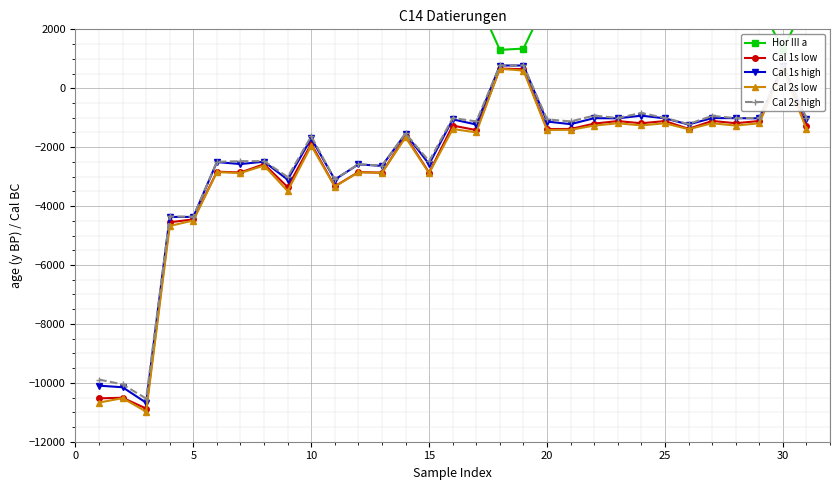

How many lines are shown in the chart?

5